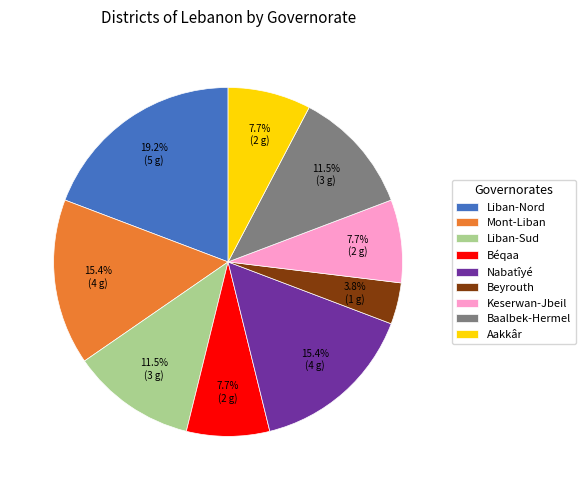

Count the number of slices in the pie.

9